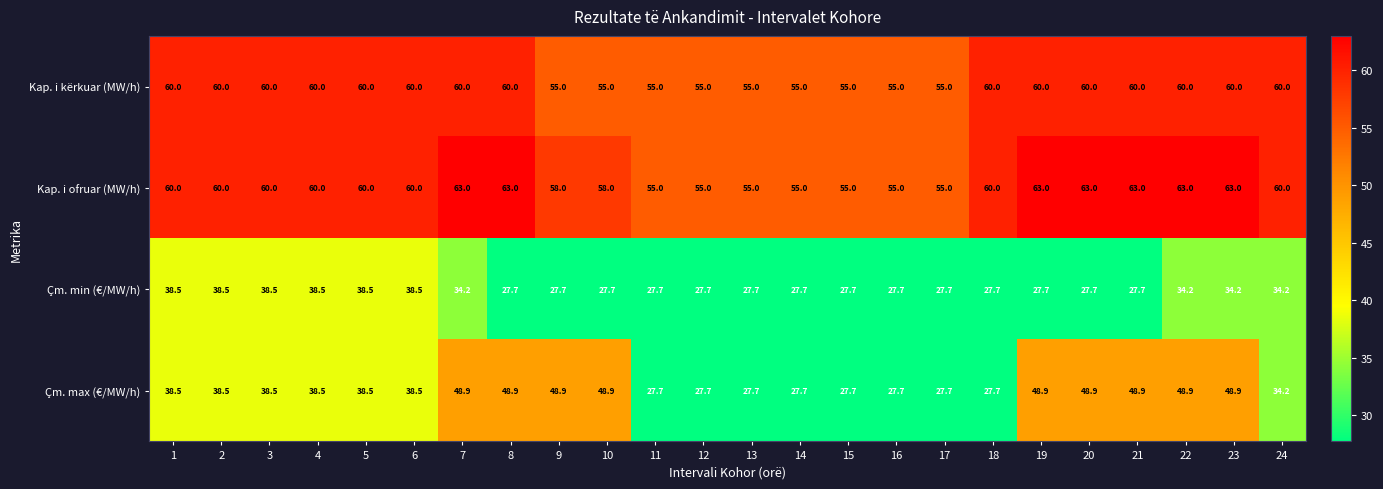

What is the sum of all Çm. min (€/MW/h) values?

755.6